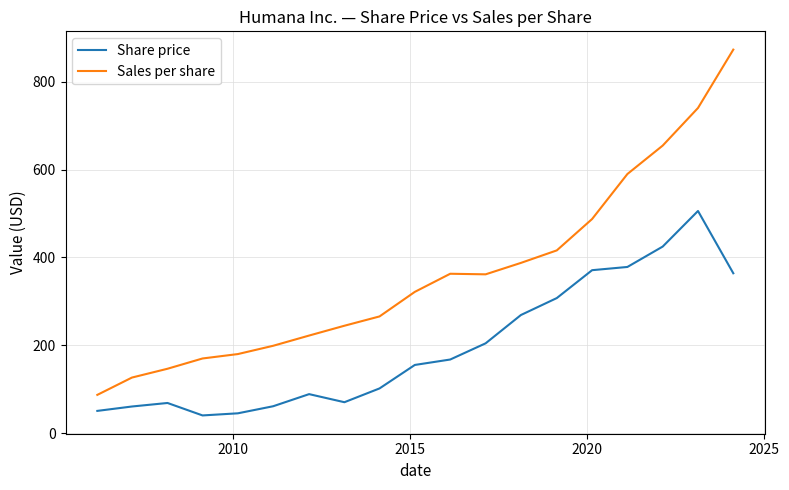

True or false: Share price and Sales per share intersect in this chart.

False